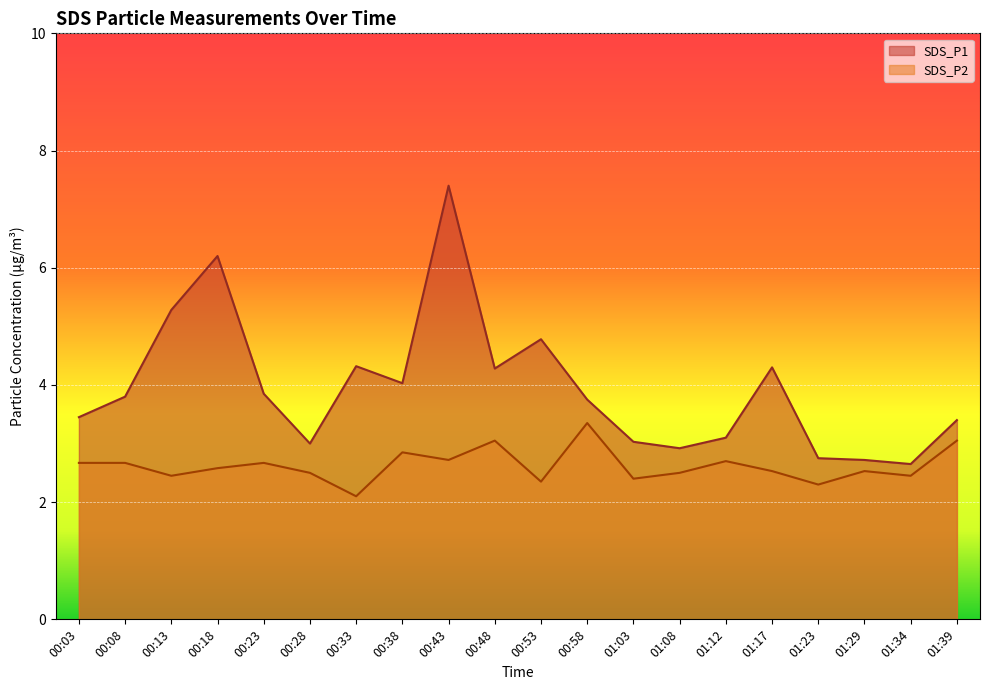

What is the spread (max minus min) of values at 00:13?

2.8